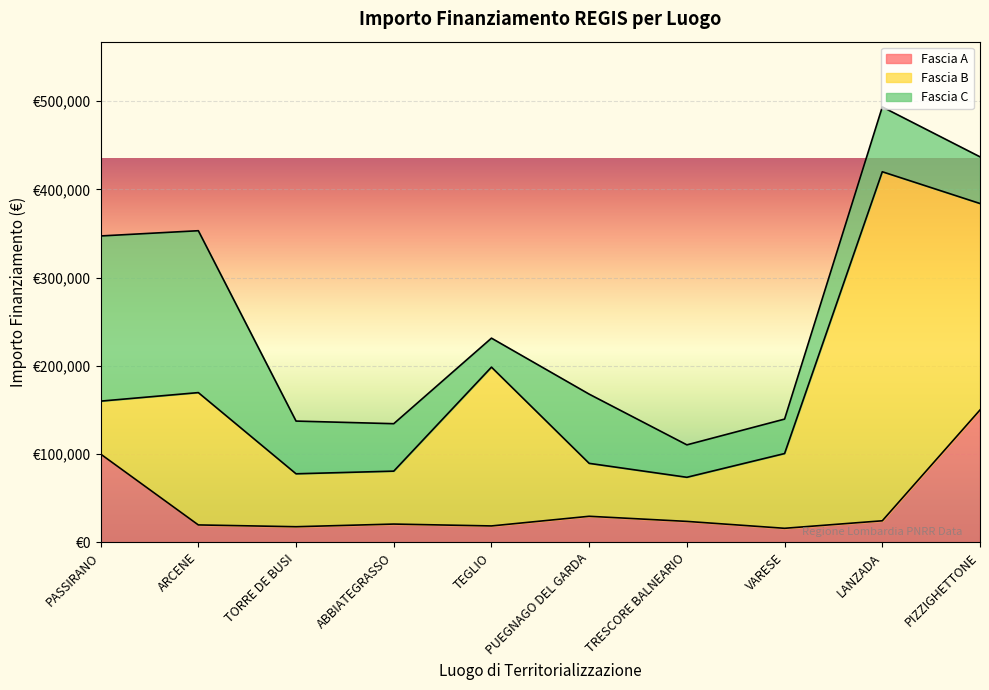

What is the label of the 7th point from the left?

TRESCORE BALNEARIO